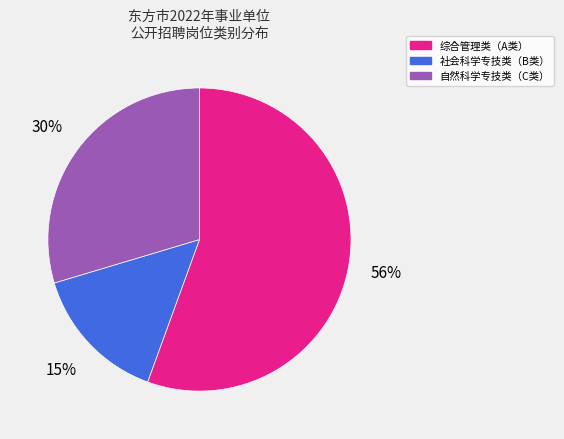

Approximately how many times larger is the value at 综合管理类（A类） compared to 自然科学专技类（C类）?

1.9